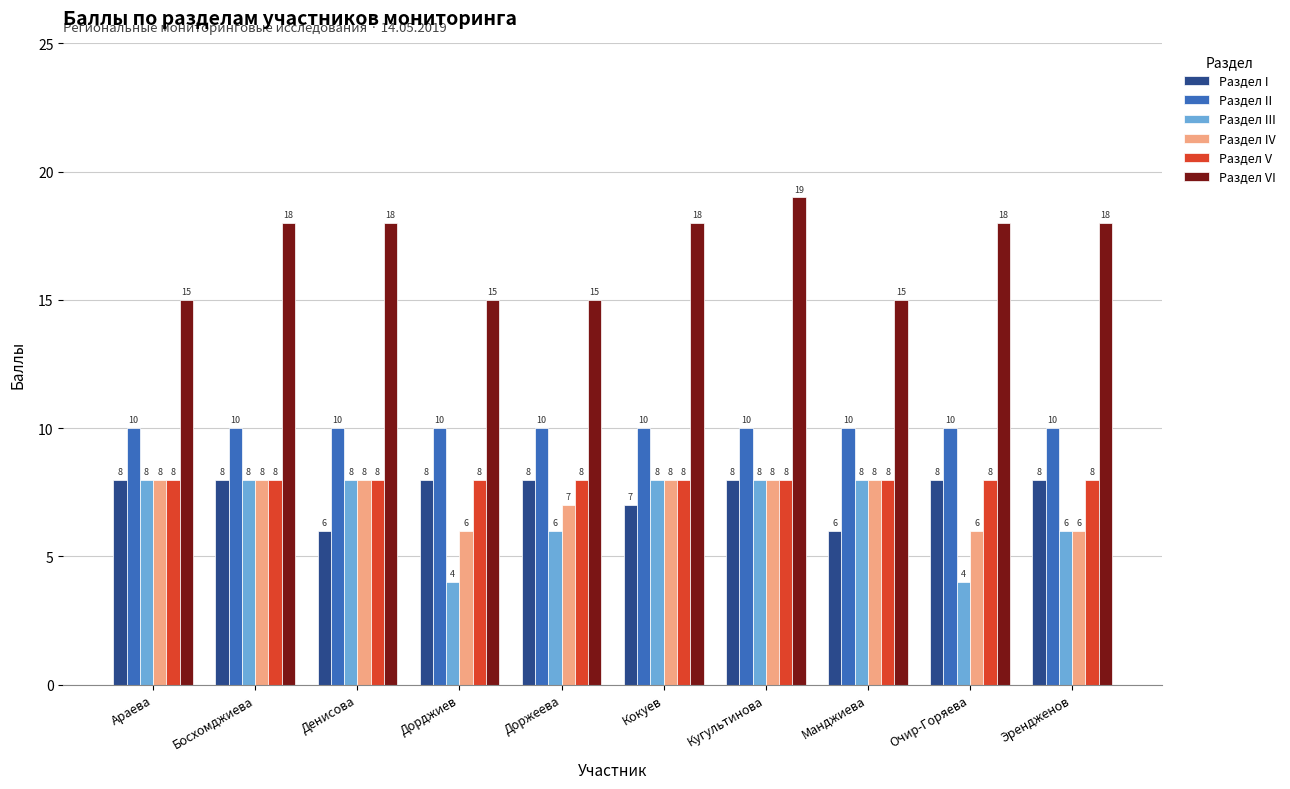

How many bars are there in each group?

6